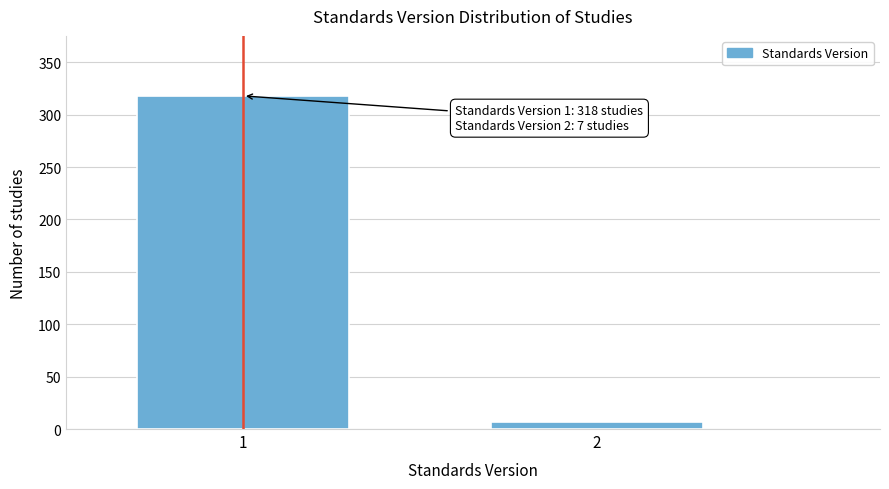

Reading left to right, what are all the values shown in this chart?

1=318	2=7